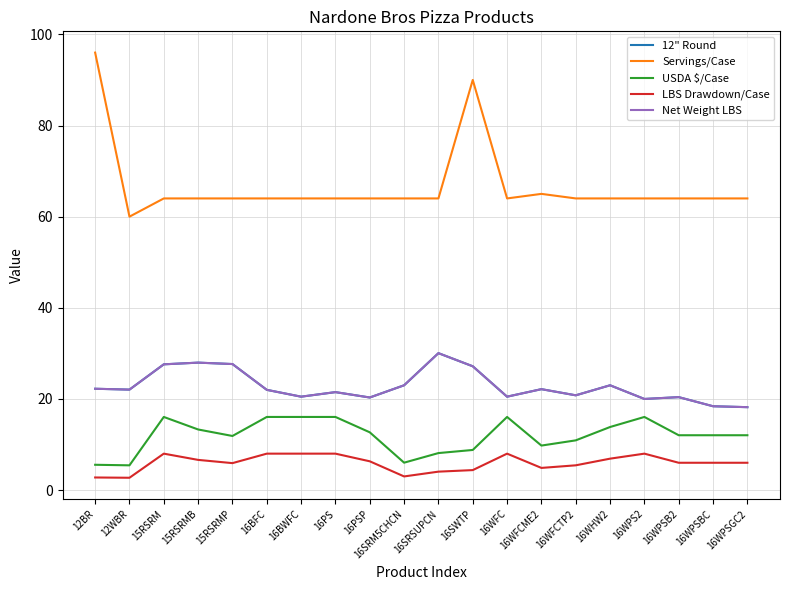

Is this an area chart (filled region under the line)?

No